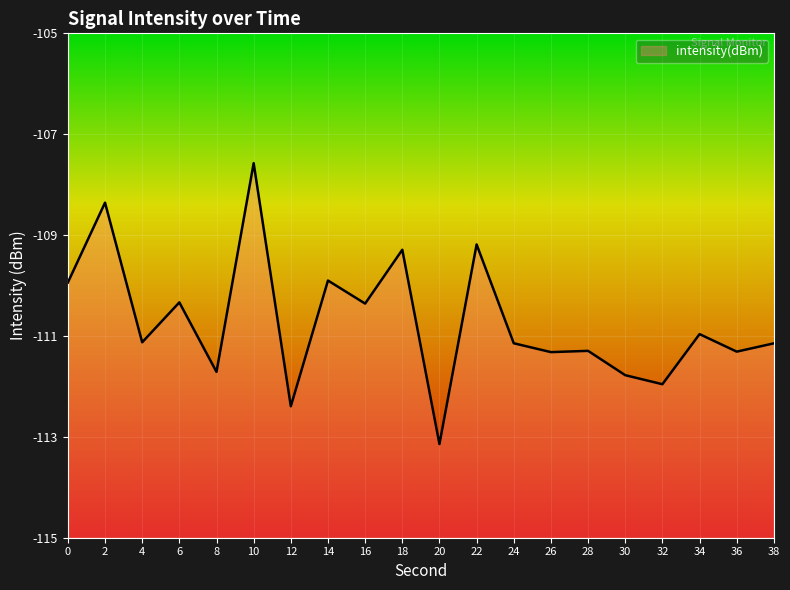

How many data points are above -111?

9